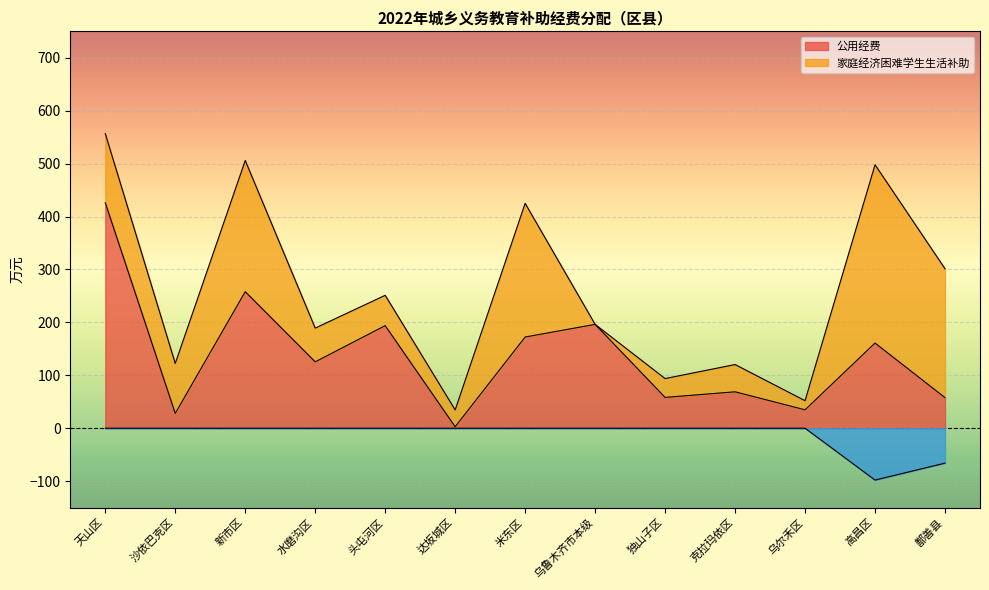

How many values in the 公用经费 series are below 125?

6